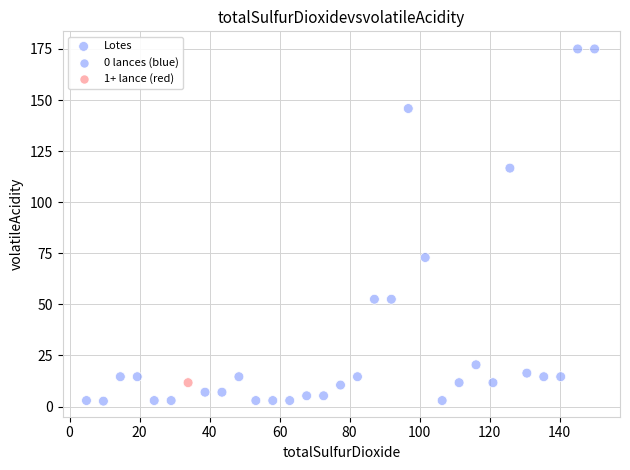

What Y value in the scatter plot is closest to 88?

72.9